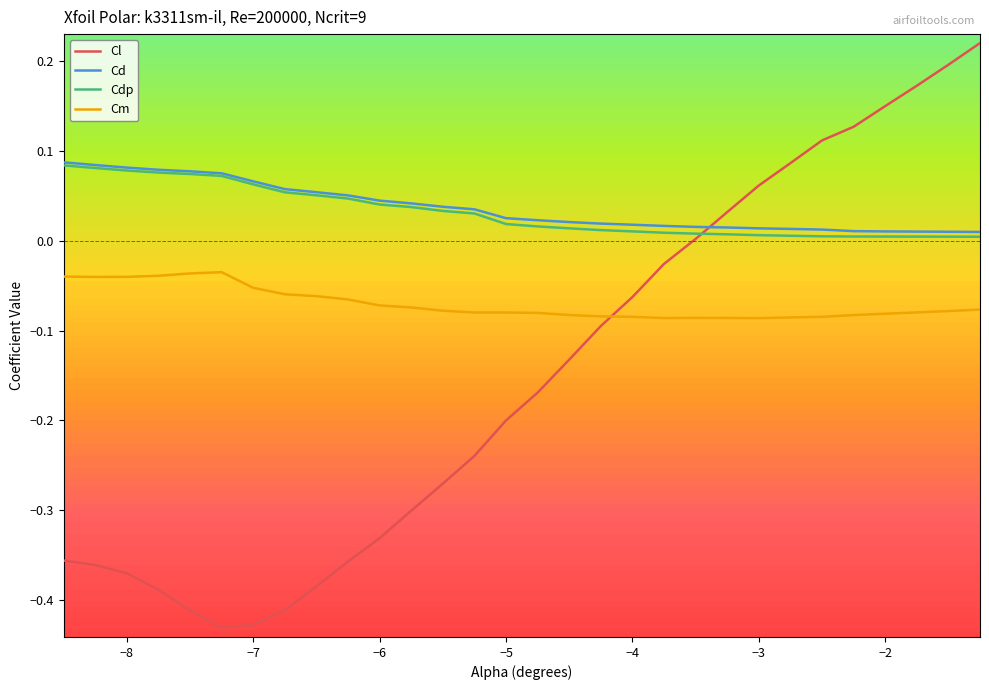

True or false: Cl and Cd cross at least once.

True